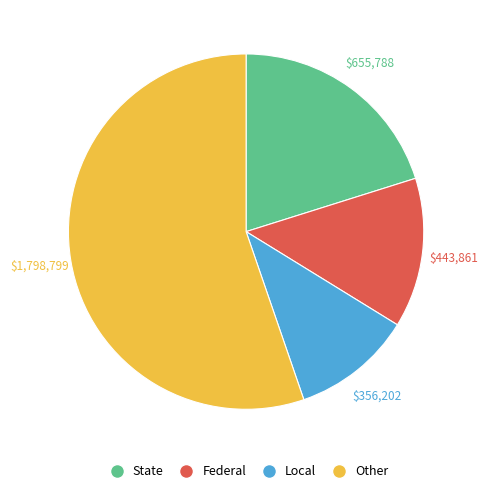

Is there a majority slice in this chart?

Yes